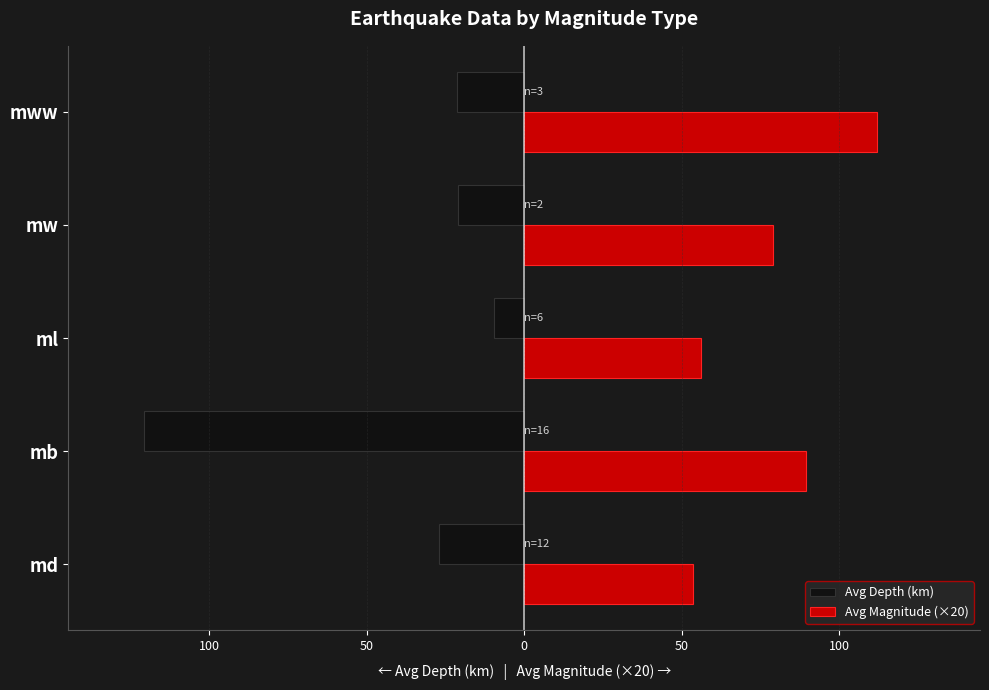

What are all the series names shown in the legend?

Avg Depth (km), Avg Magnitude (×20)